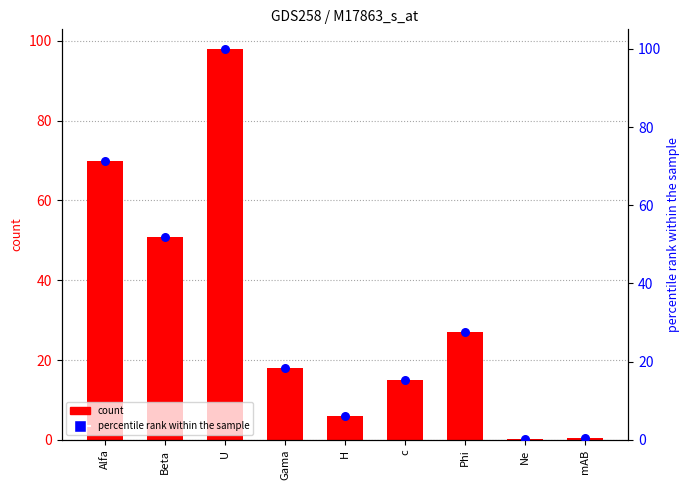

At which category is the sum across all series the highest?

U